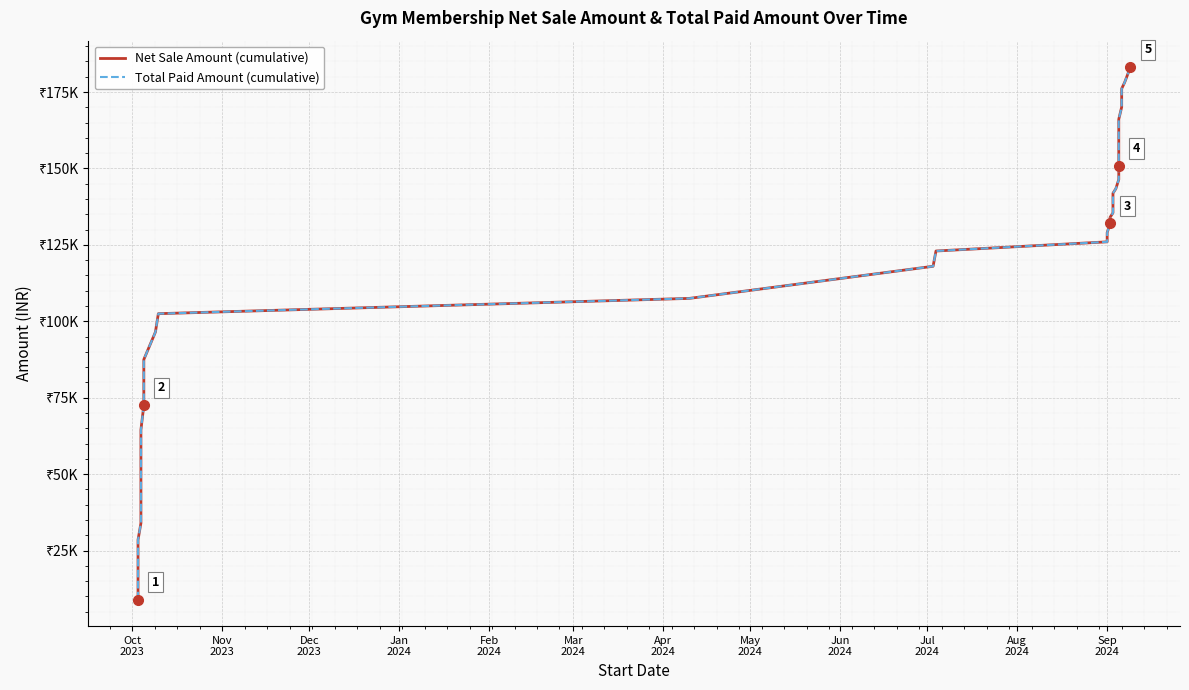

The Total Paid Amount (cumulative) series shows 101804 at 28. True or false?

False